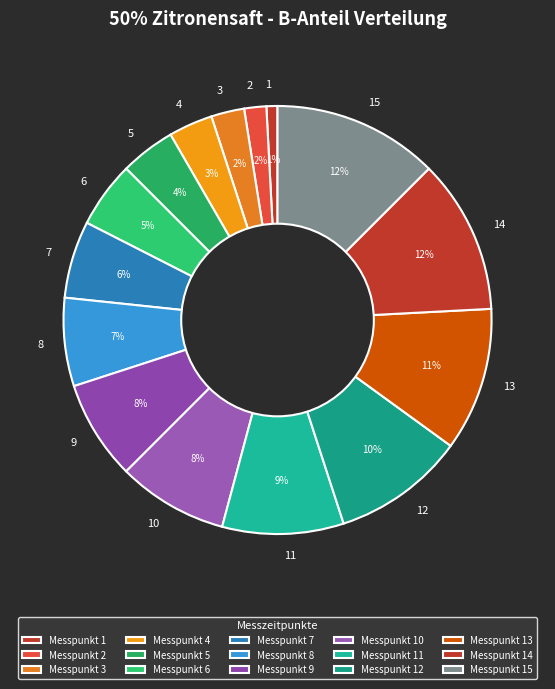

Count the number of slices in the pie.

15